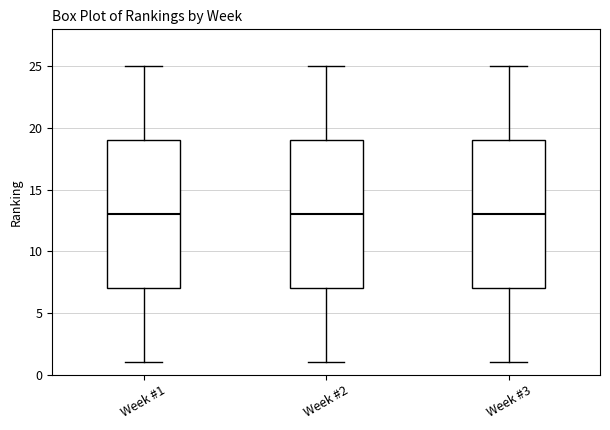

Reading left to right, transcribe this box plot: for each box, give where its median line is, the range the box spans, and where its two whiskers end, as read against the y-axis. The values are not printed on the chart, so give them approximately, as read against the axis.

Week #1: median 13, box 7 to 19, whiskers 1 to 25
Week #2: median 13, box 7 to 19, whiskers 1 to 25
Week #3: median 13, box 7 to 19, whiskers 1 to 25